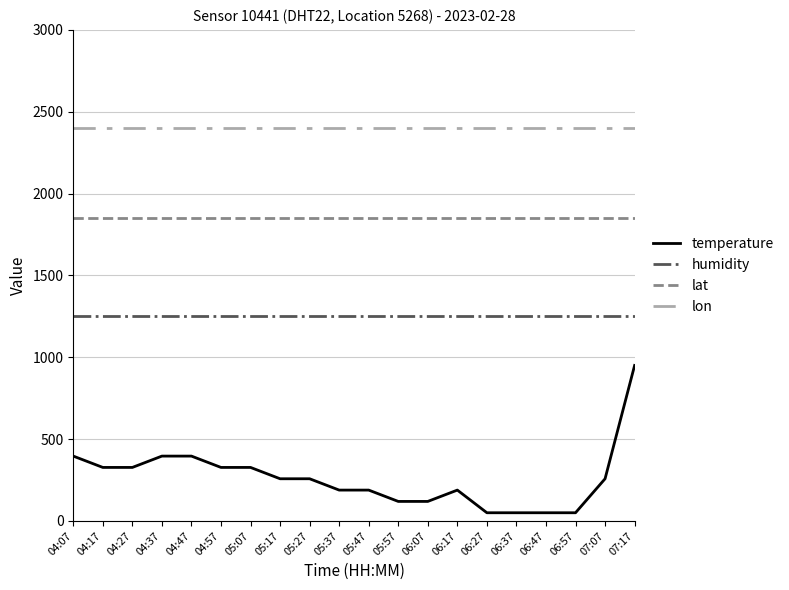

The lat series shows 2797.0 at 06:17. True or false?

False